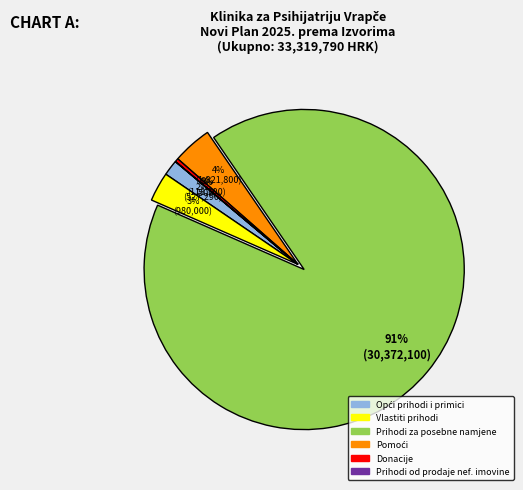

To the nearest percent, what is the average slice percentage?

17%